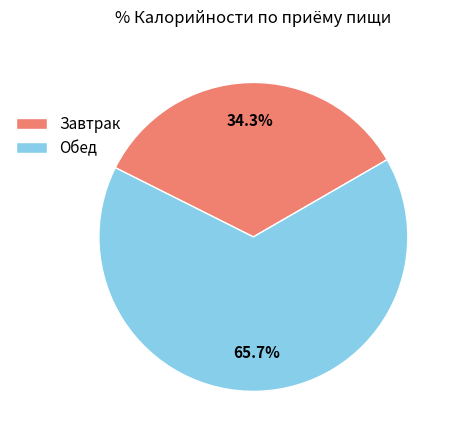

How many slices are in this pie chart?

2